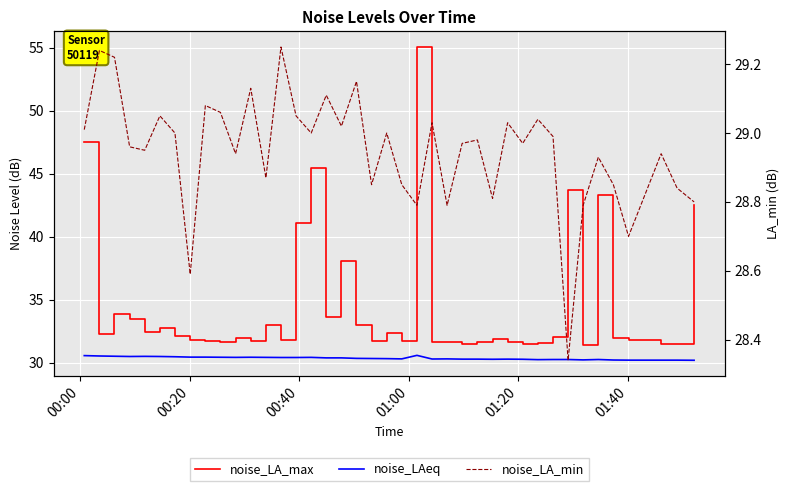

Is the value of noise_LAeq at 24 greater than the value of noise_LA_min at 10?

Yes